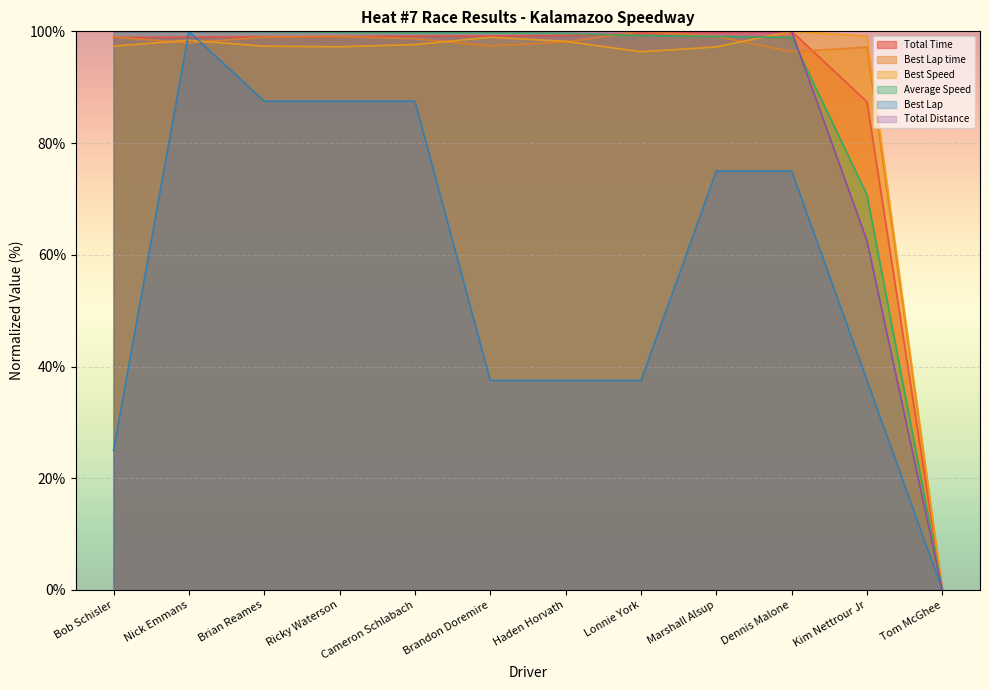

Which category has the highest value across all series?

Dennis Malone